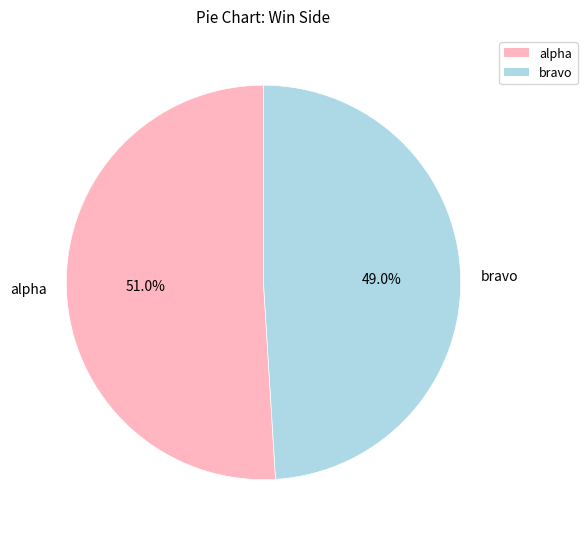

To the nearest percent, what is the combined percentage of alpha and bravo?

100%